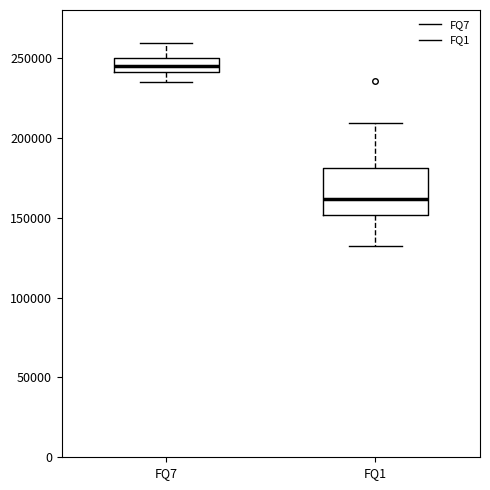

Reading left to right, read every box against the y-axis: the position of its median line, the range the box covers, and the ends of its whiskers. The values are not printed on the chart, so give them approximately, as read against the axis.

FQ7: median 245000, box 240000 to 250000, whiskers 235000 to 260000
FQ1: median 160000, box 150000 to 180000, whiskers 130000 to 210000